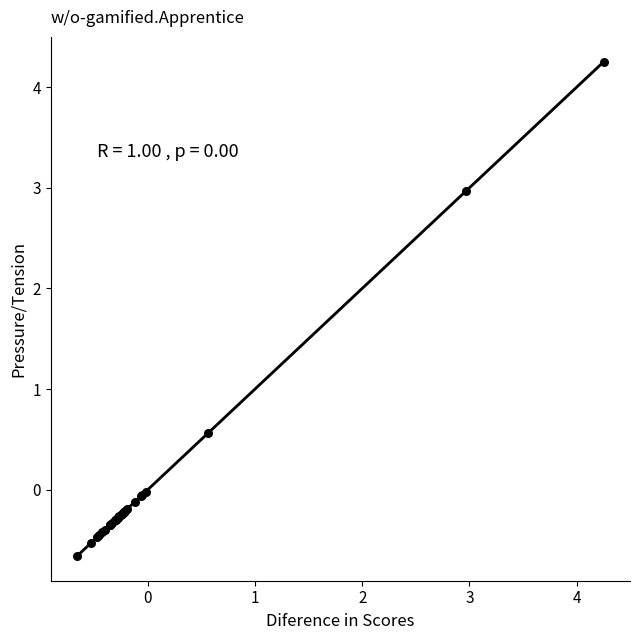

What Y value in the scatter plot is closest to 1?

0.6